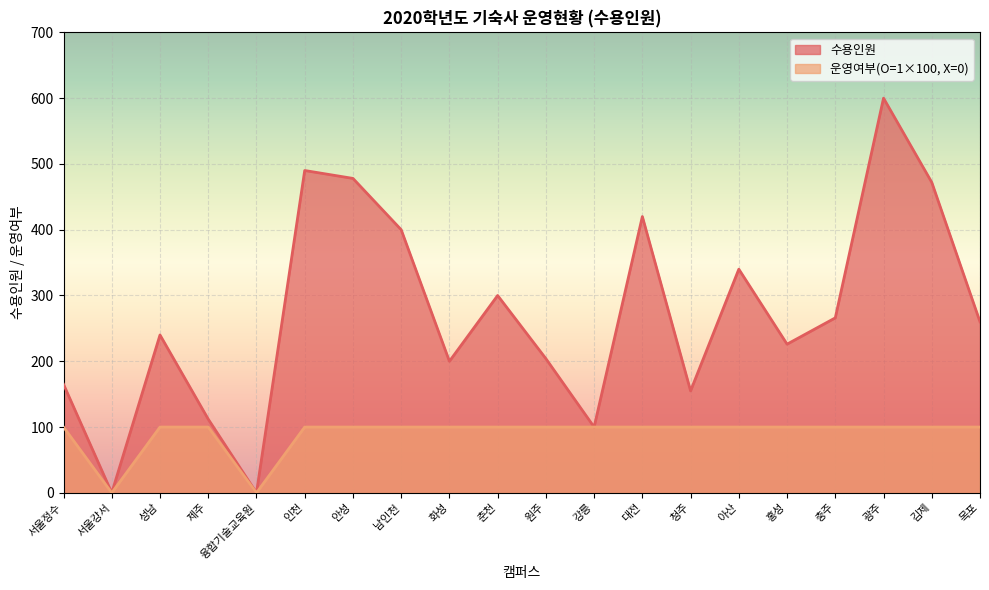

How many interior local valleys does the 운영여부(O=1,X=0) series have?

2